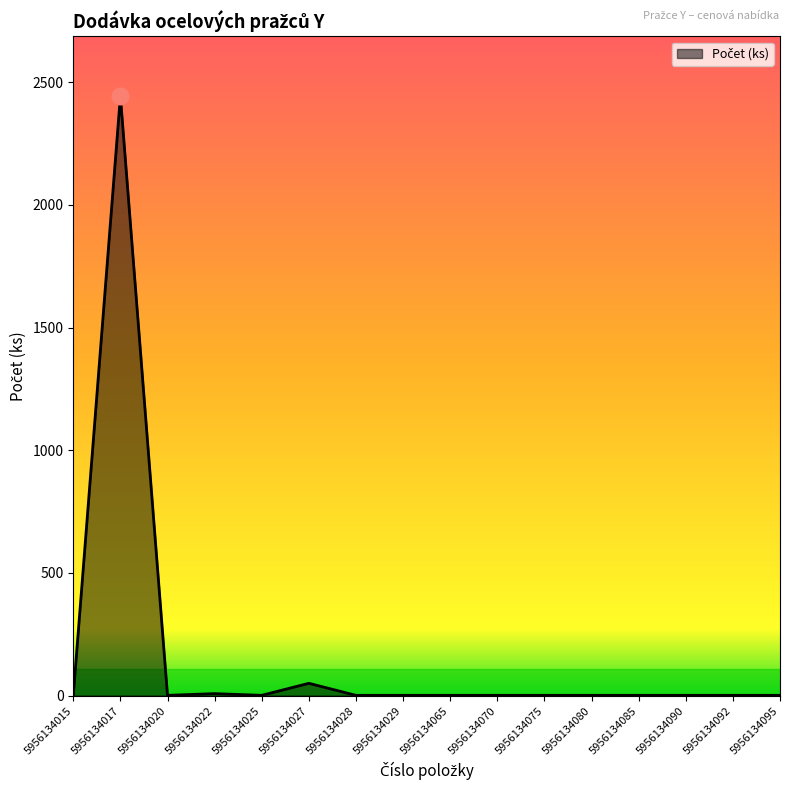

What is the greatest value displayed?

2443